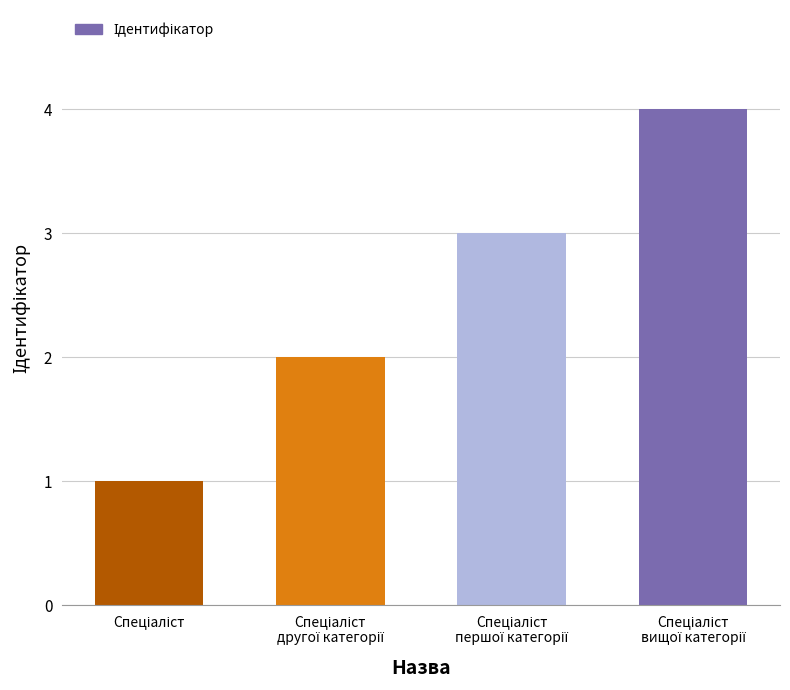

What is the greatest value displayed?

4